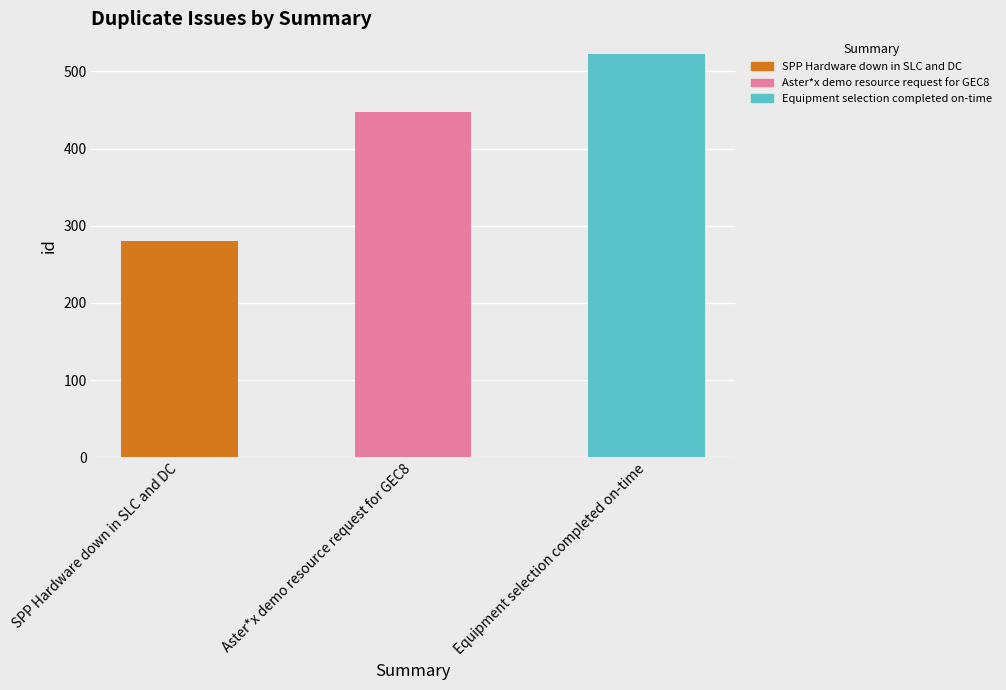

How many bars are there in total?

3